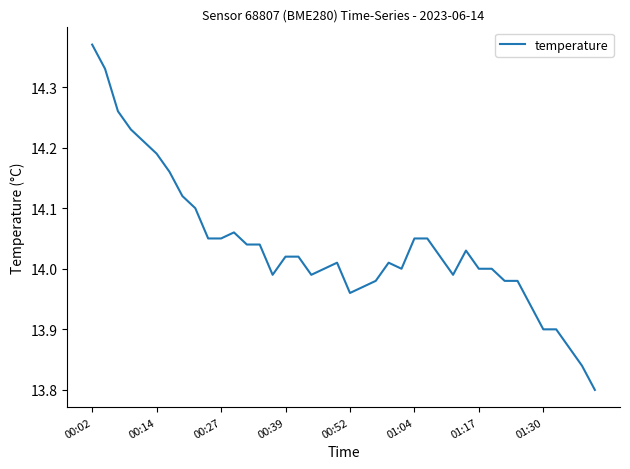

How many lines are shown in the chart?

1